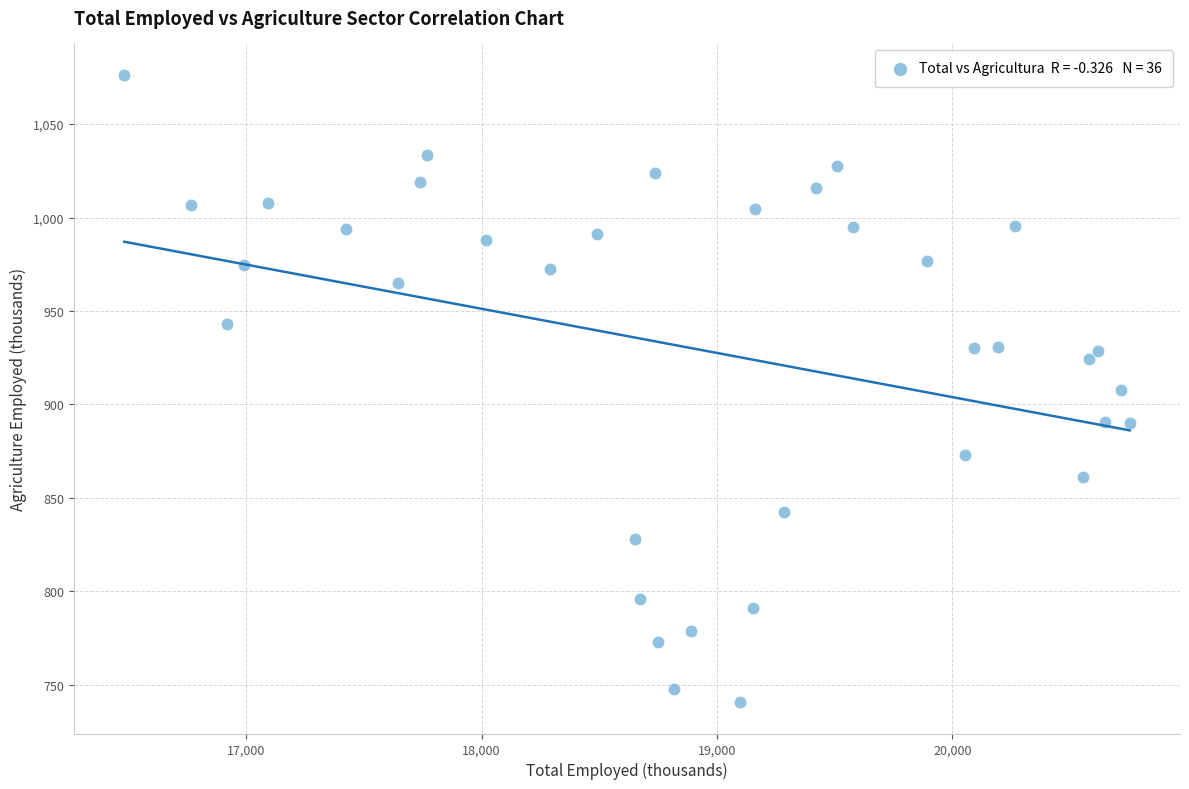

What is the range of Y values (max minus min)?

335.8